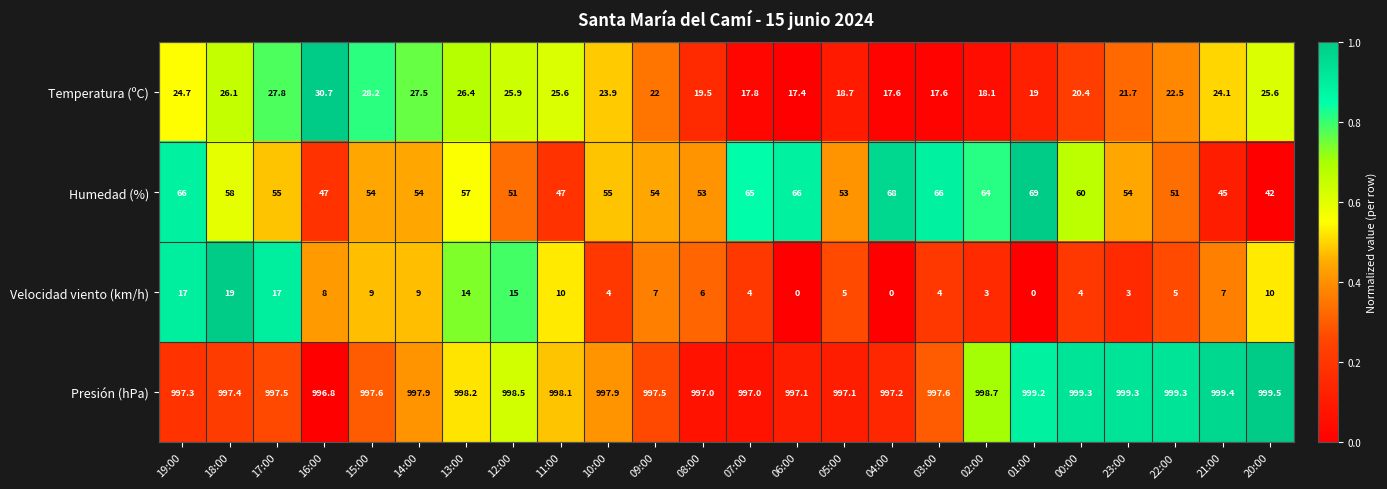

Rank the series by their maximum value, from highest to lowest.

Presión (hPa), Humedad (%), Temperatura (ºC), Velocidad viento (km/h)